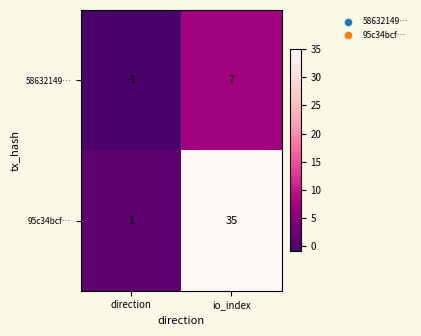

Rank the categories by 95c34bcf… value from highest to lowest.

io_index, direction